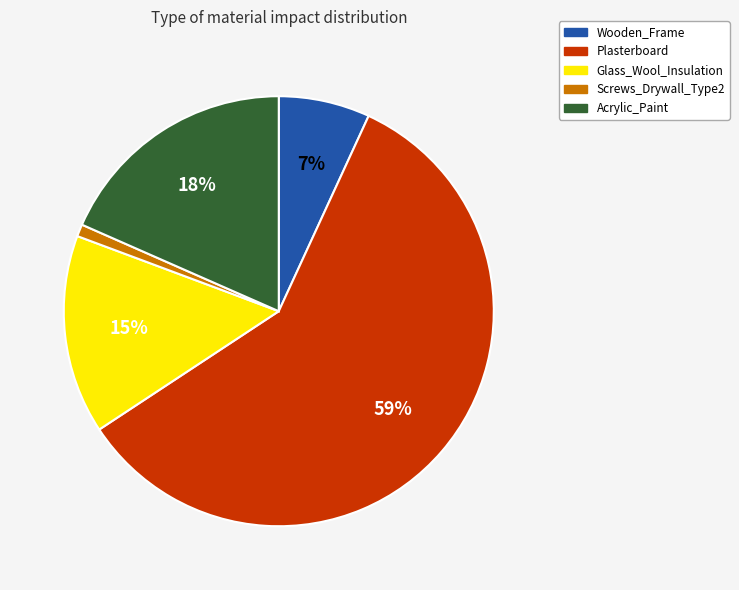

Count the number of slices in the pie.

5